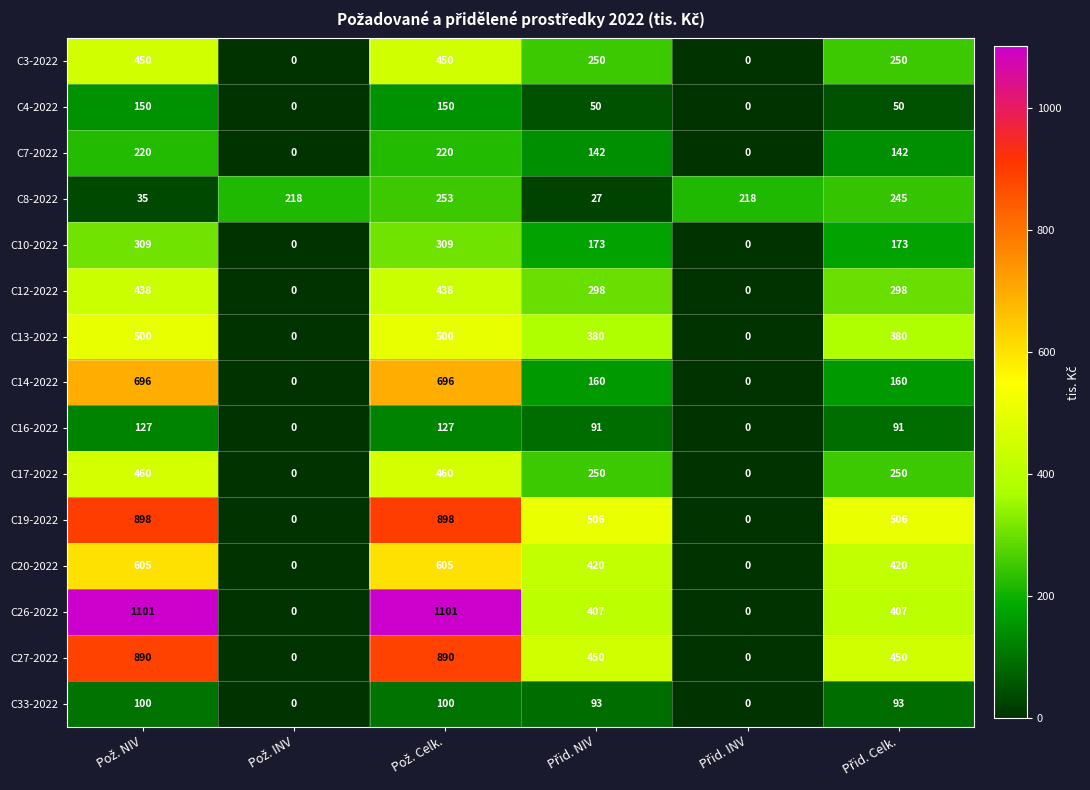

Which series has the largest range (max minus min)?

C26-2022